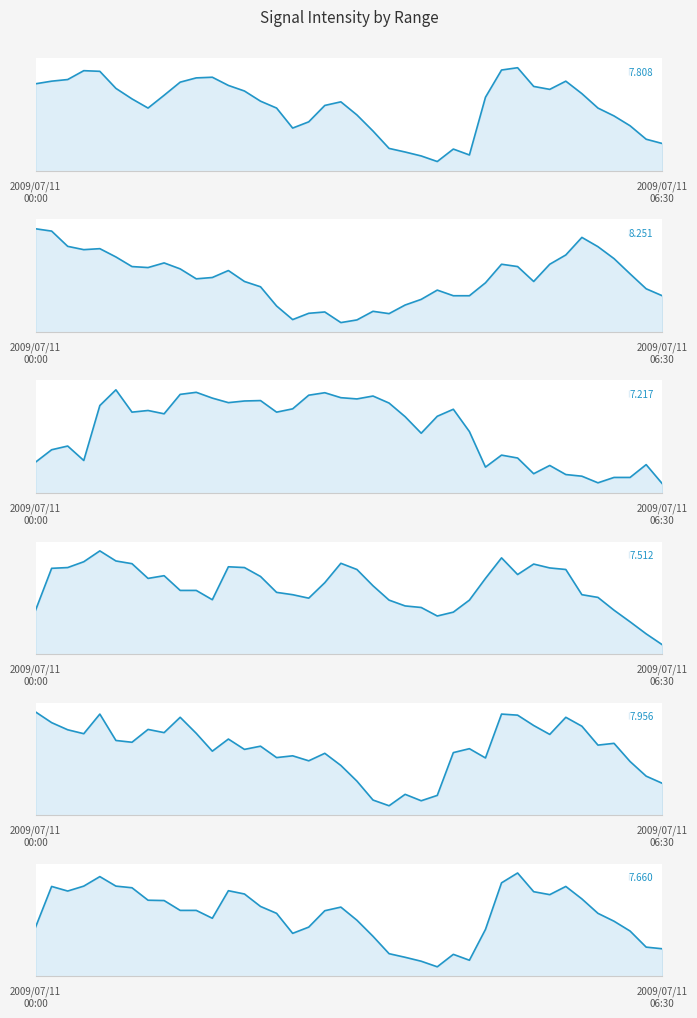

Which series ends up on top after the final intersection of 7.217 and 7.512?

7.217